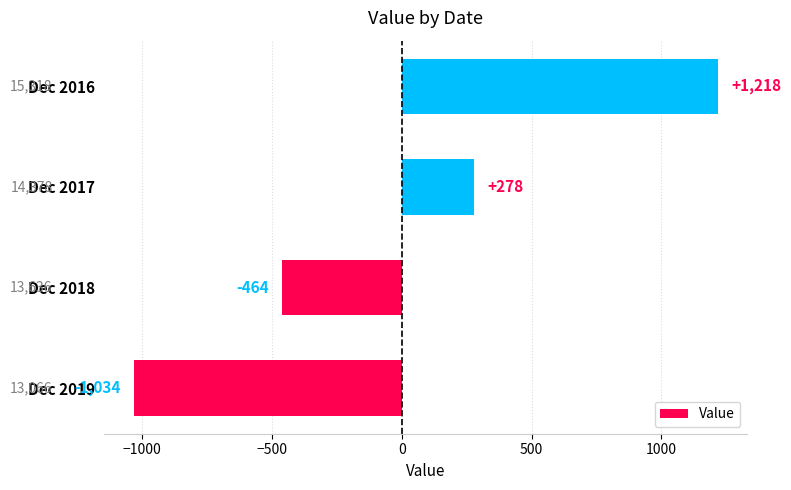

True or false: the data shows 278.5 at Dec 2017.

True